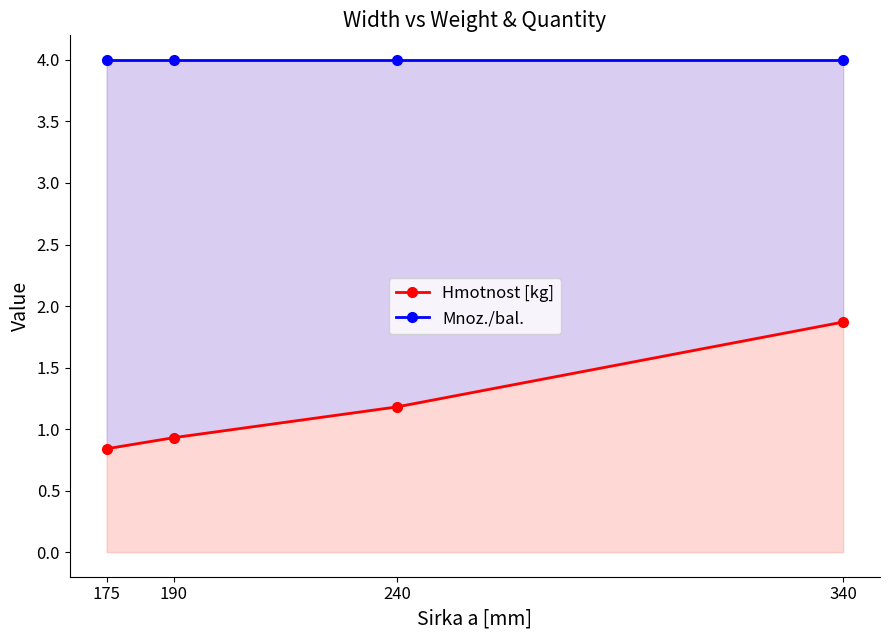

True or false: Mnoz./bal. and Hmotnost [kg] intersect in this chart.

False